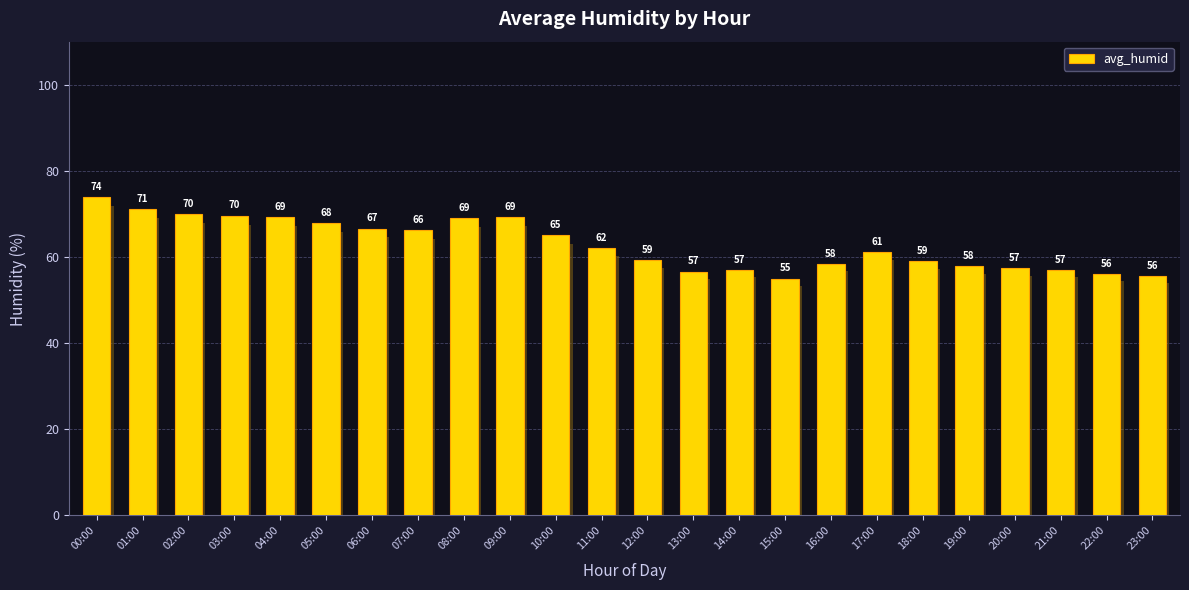

Between 15:00 and 22:00, which is larger?

22:00